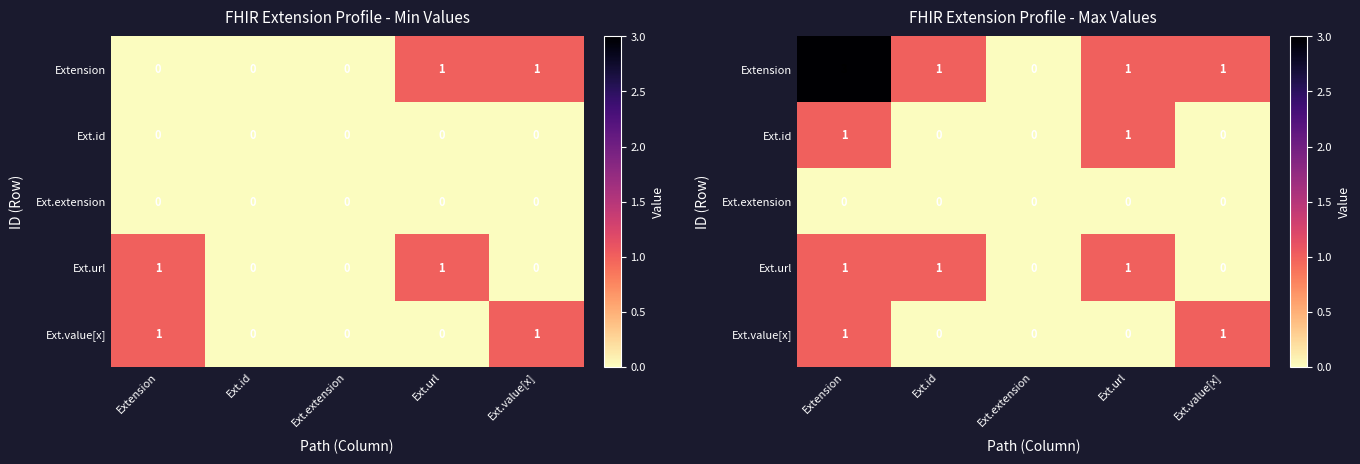

At which label does Ext.extension reach its minimum?

Extension